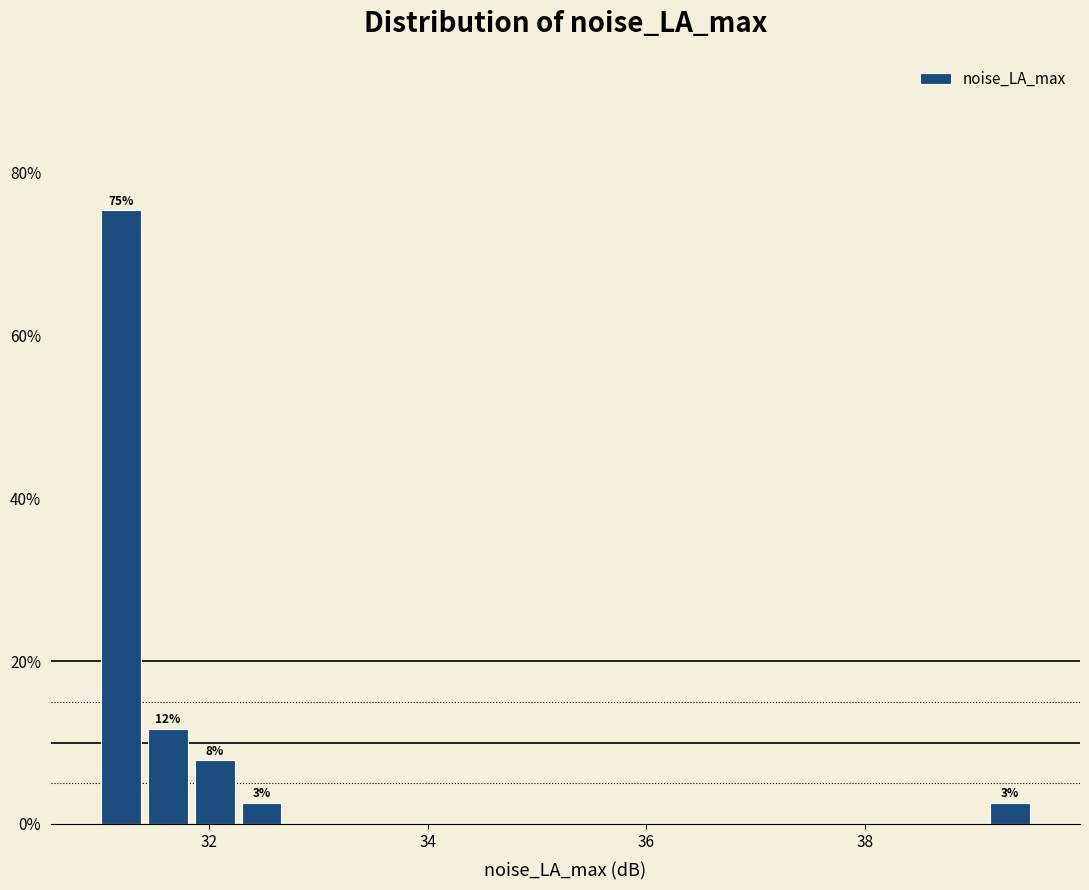

Around what value on the x-axis is the tallest bar? Give the approximate position of its centre, as read against the axis.

31.2